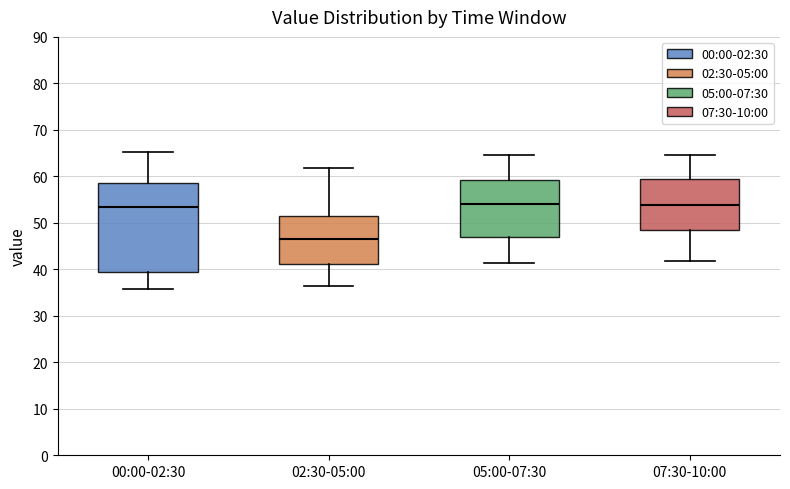

Which box's median line is the lowest?

02:30-05:00